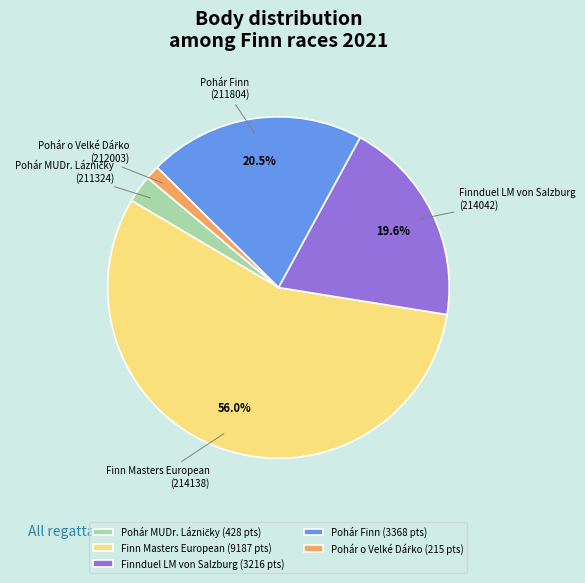

Which has a higher value, Pohár Finn or Finn Masters European?

Finn Masters European